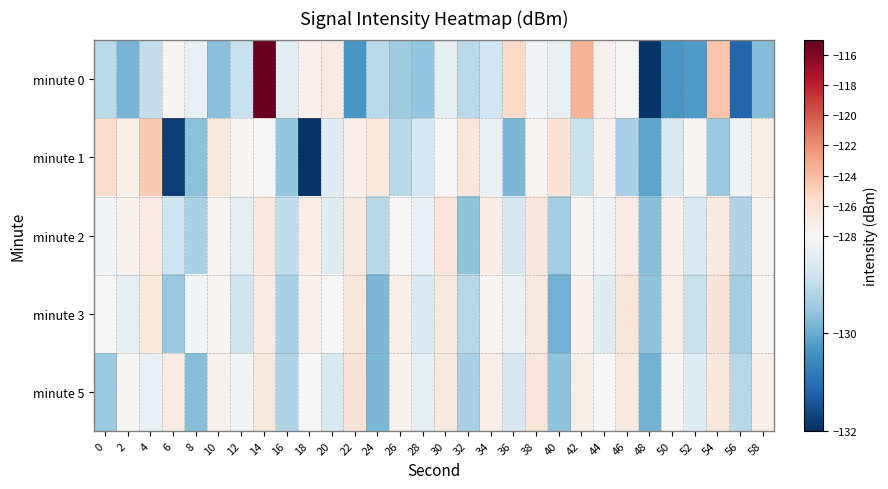

List the series in order of their peak value, lowest first.

minute 2, minute 3, minute 5, minute 1, minute 0